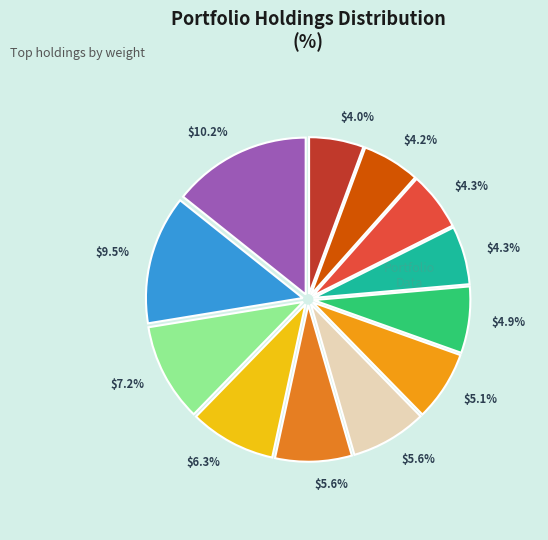

What percentage is the HUNTINGTON INGALLS INDS slice, to the nearest percent?

6%